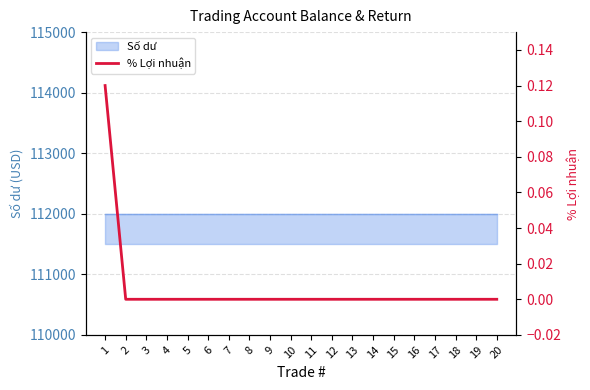

Which has a higher value, 17 or 19?

17